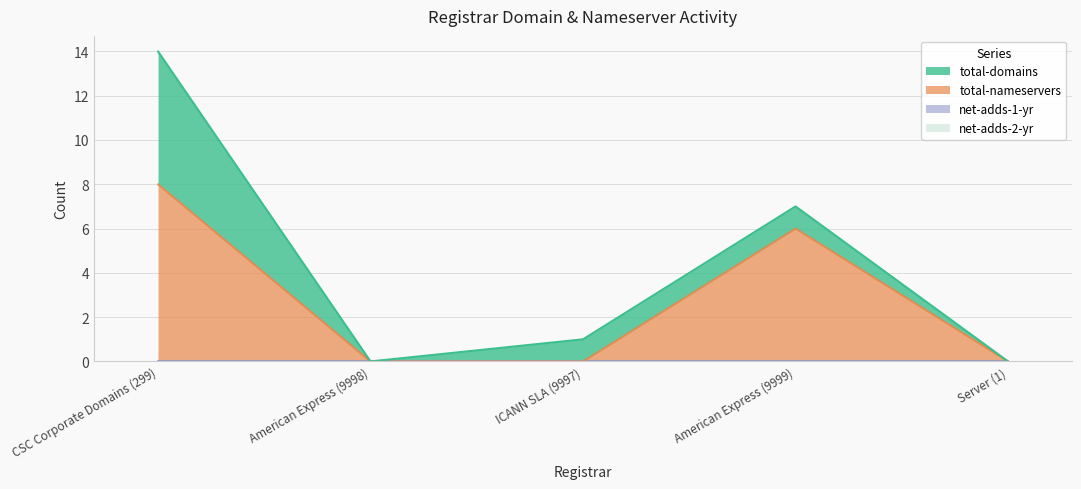

At which label is total-nameservers closest to 4?

American Express (9999)